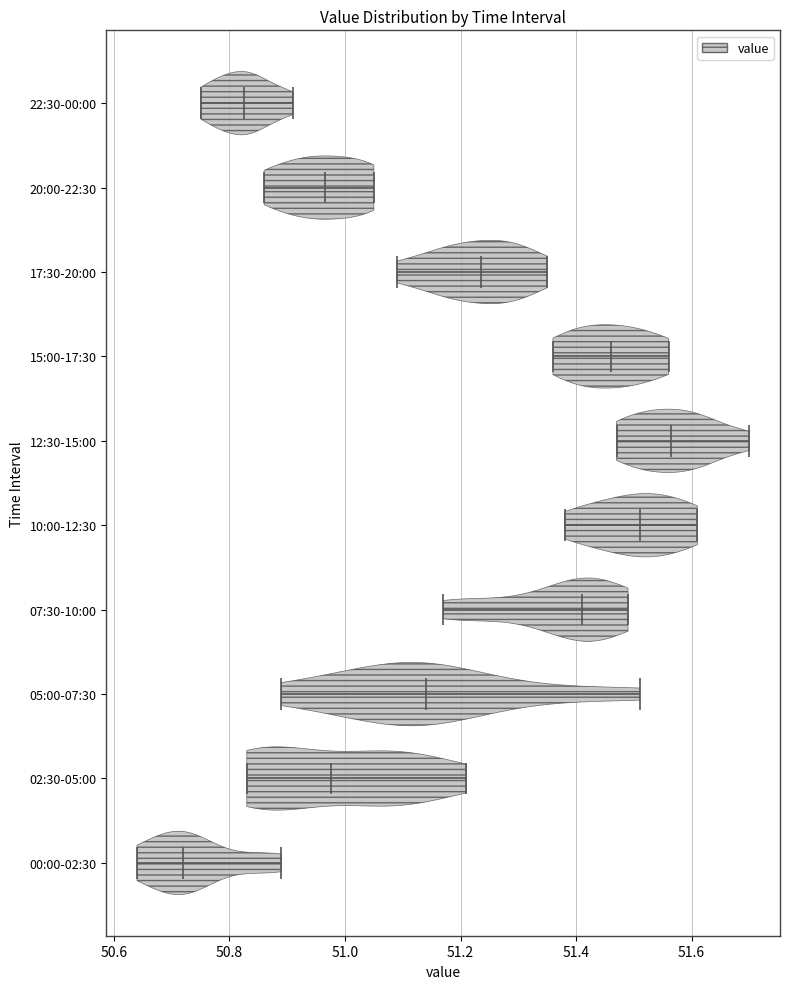

Which violin has the furthest to the left median line?

00:00-02:30